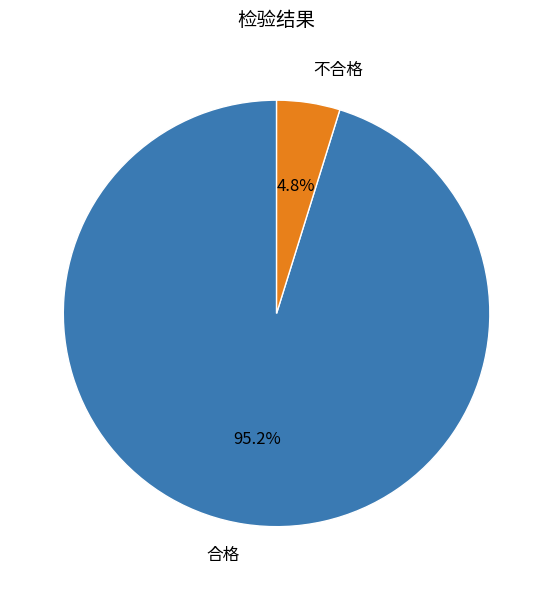

Which category has the biggest portion of the pie?

合格